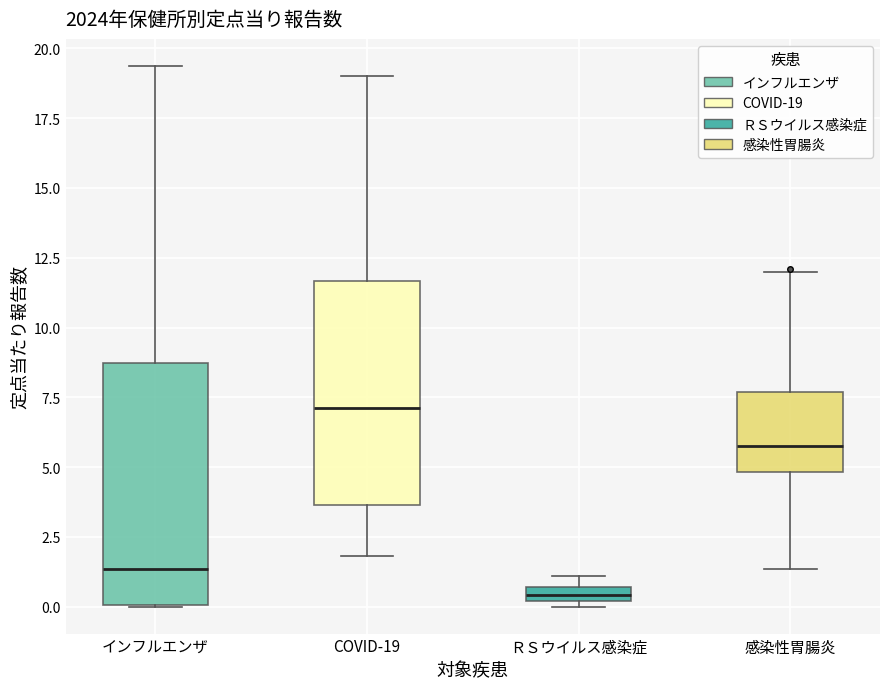

Where does the median line of the box for 感染性胃腸炎 sit on the y-axis? The values are not printed on the chart, so give them approximately, as read against the axis.

6.0